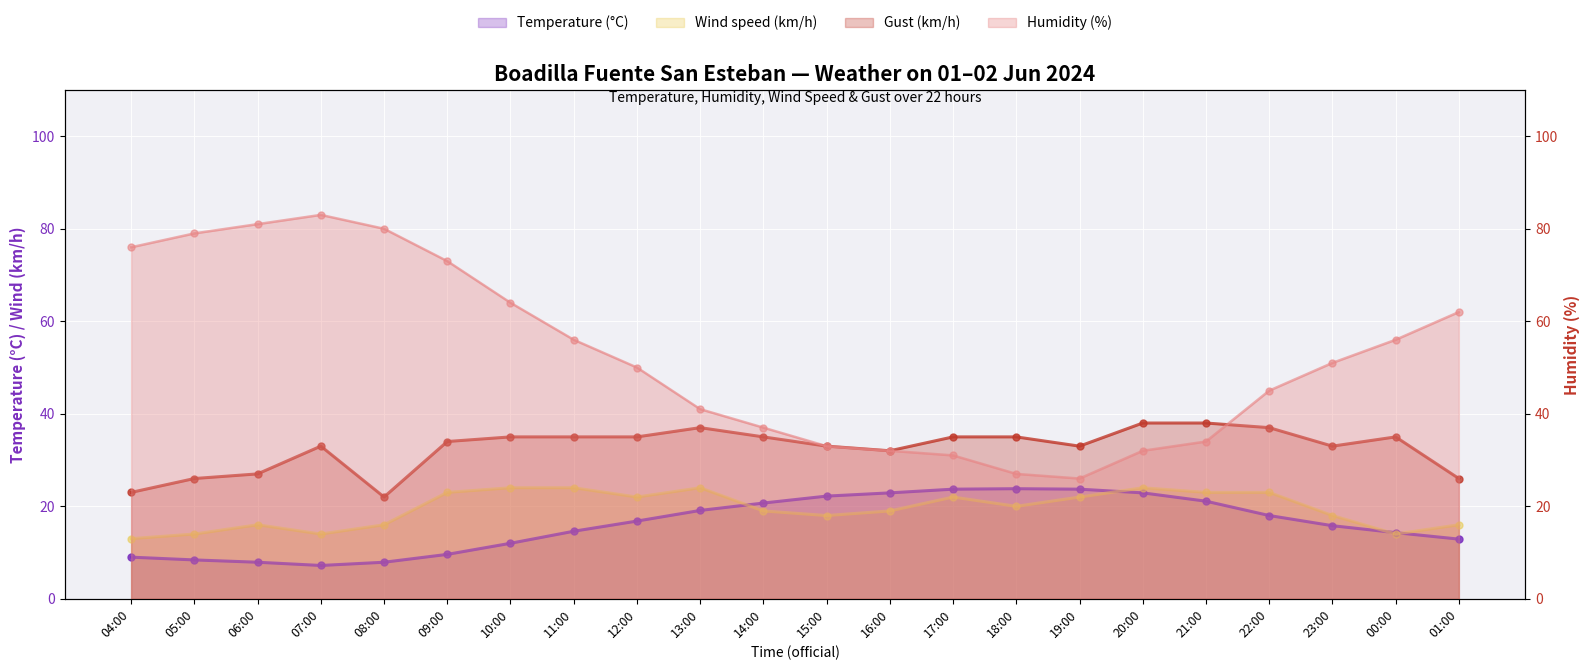

At which label is Wind speed (km/h) closest to 18?

15:00